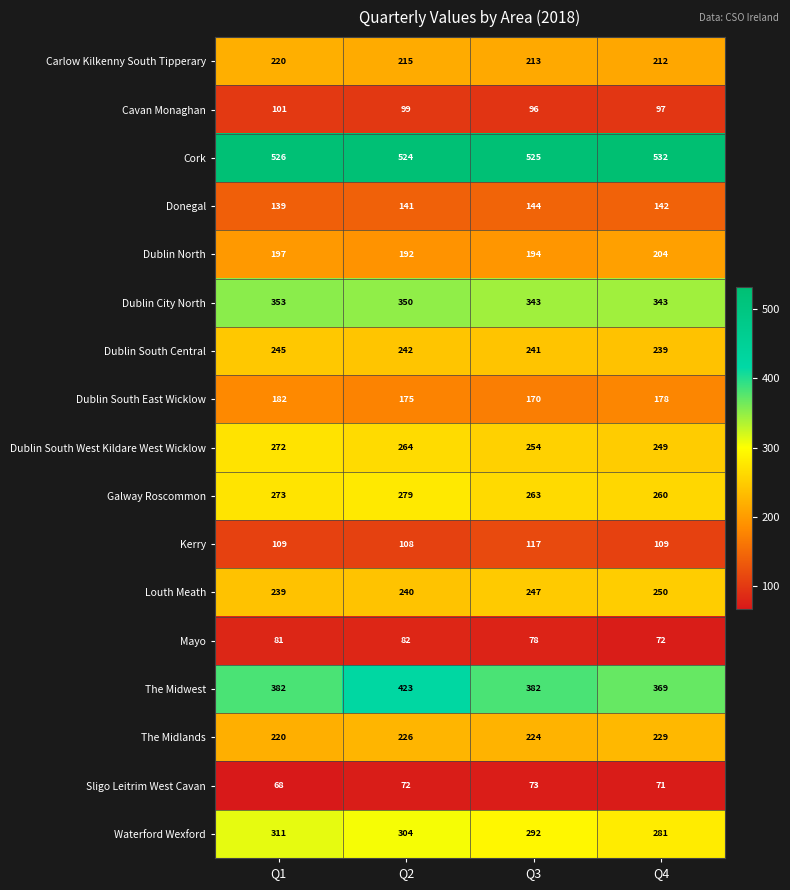

How many categories are shown in the chart?

4